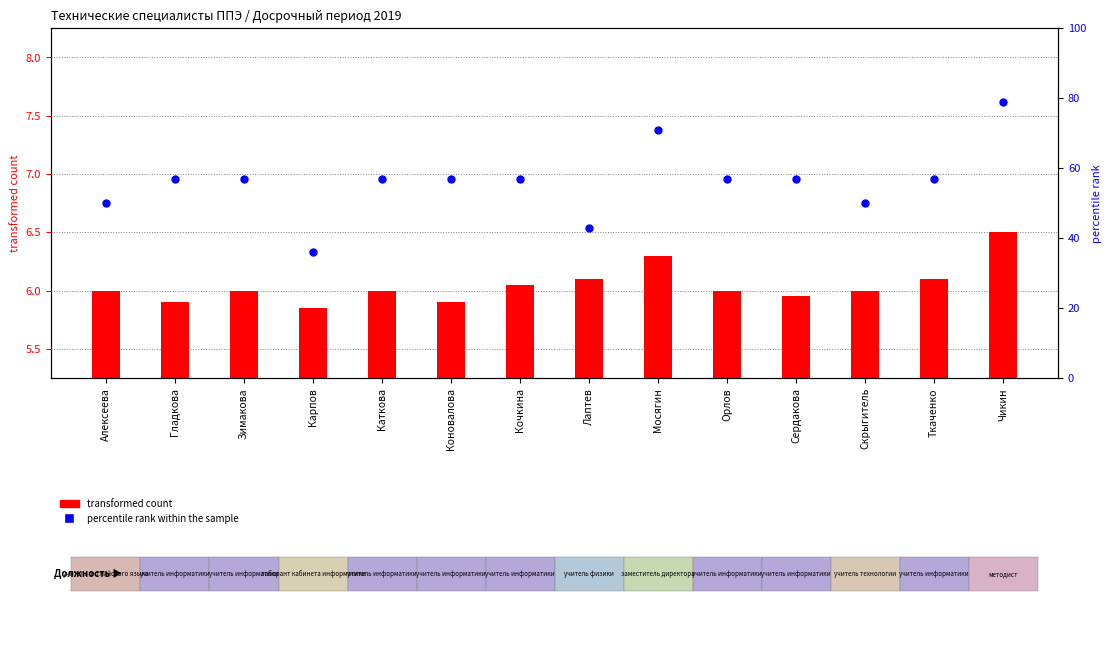

What is the change in value from Алексеева to Чикин?

+29